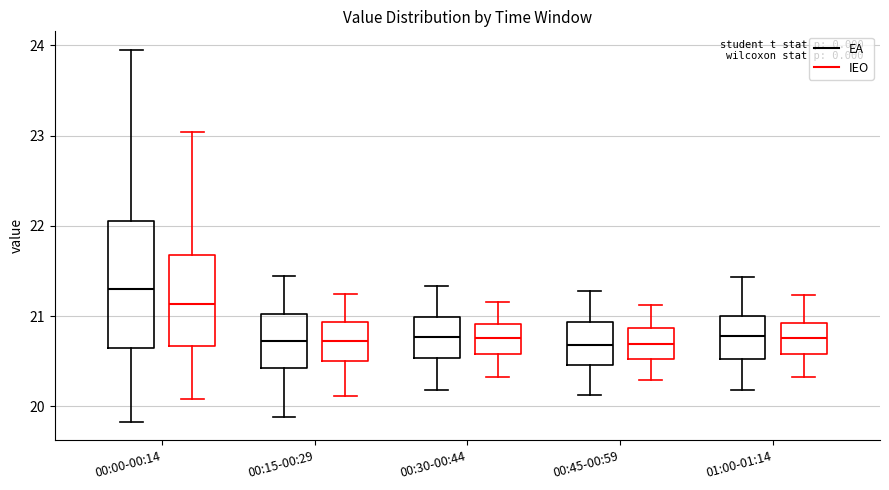

Where does the lower whisker of the box for 00:45-00:59 (IEO) end on the y-axis? The values are not printed on the chart, so give them approximately, as read against the axis.

20.3